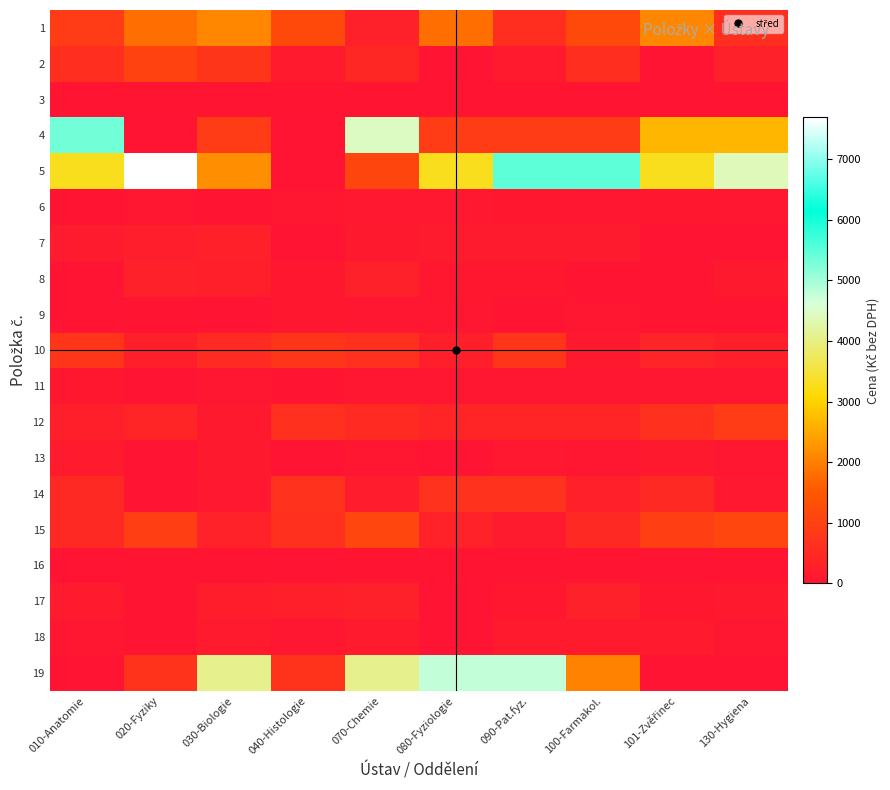

Which has a higher value, 130-Hygiena or 100-Farmakol.?

100-Farmakol.